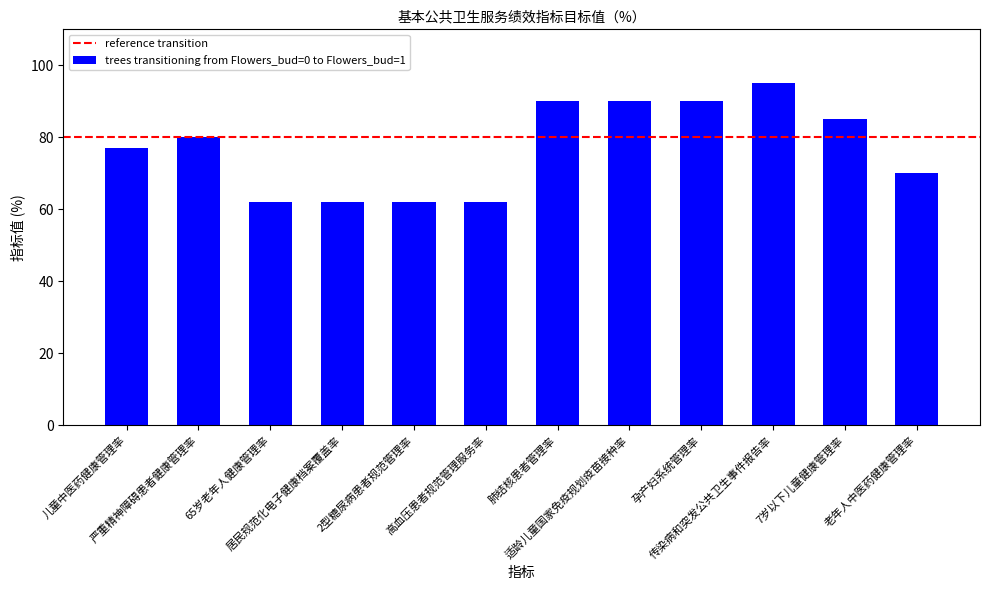

What is the difference between the second highest and second lowest values?

28